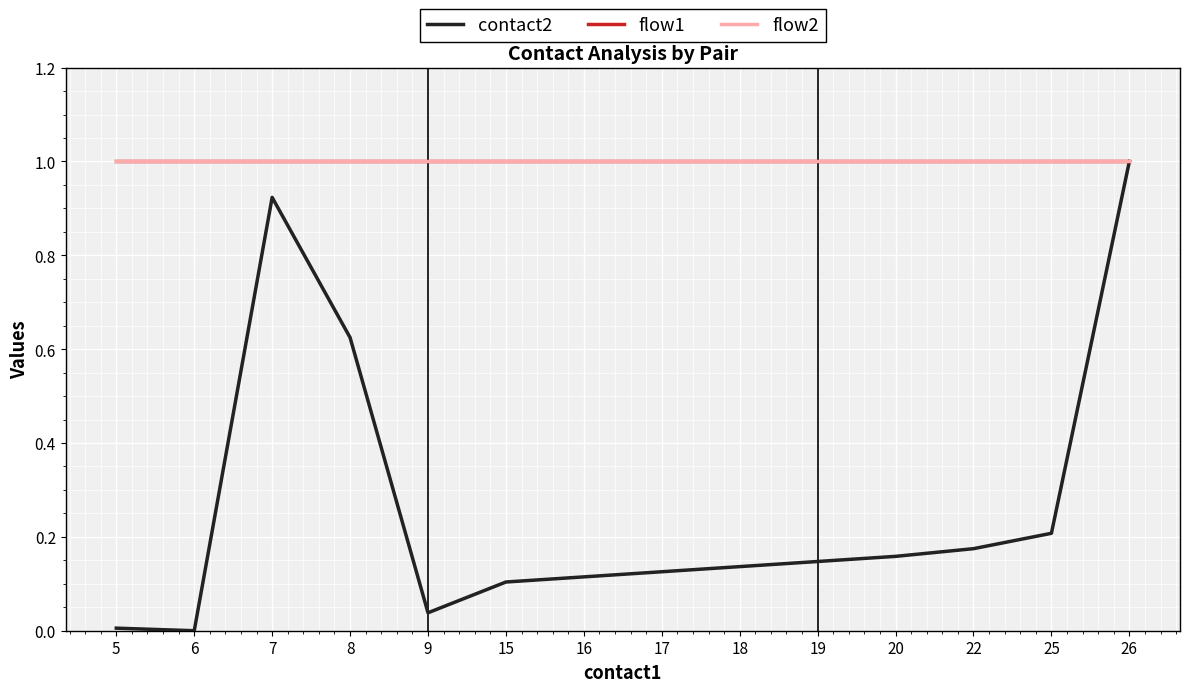

At which category is the sum across all series the highest?

26